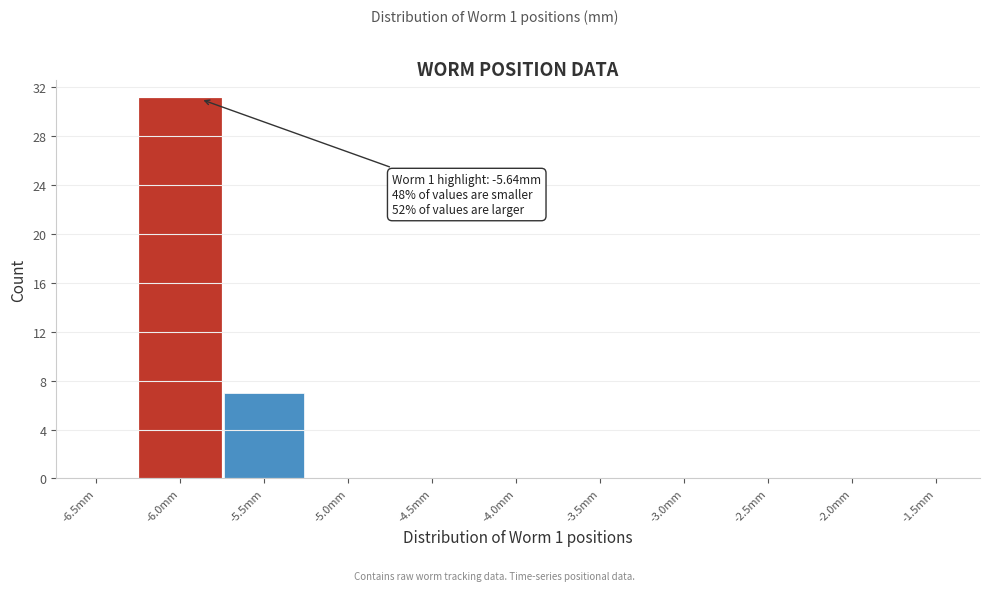

Reading left to right, extract all data points from this chart.

-6.5mm=0	-6.0mm=31	-5.5mm=7	-5.0mm=0	-4.5mm=0	-4.0mm=0	-3.5mm=0	-3.0mm=0	-2.5mm=0	-2.0mm=0	-1.5mm=0